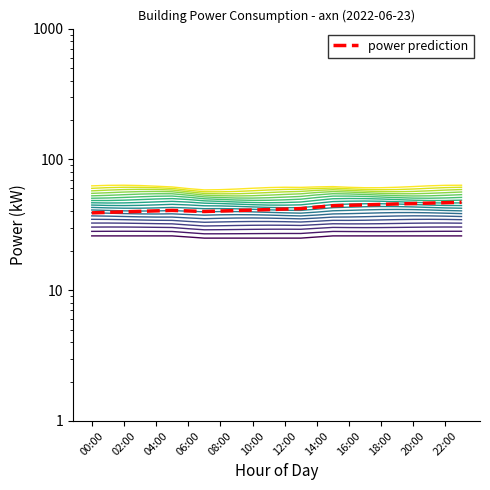

What is the sum of the values at 17:00 and 20:00?

52.0